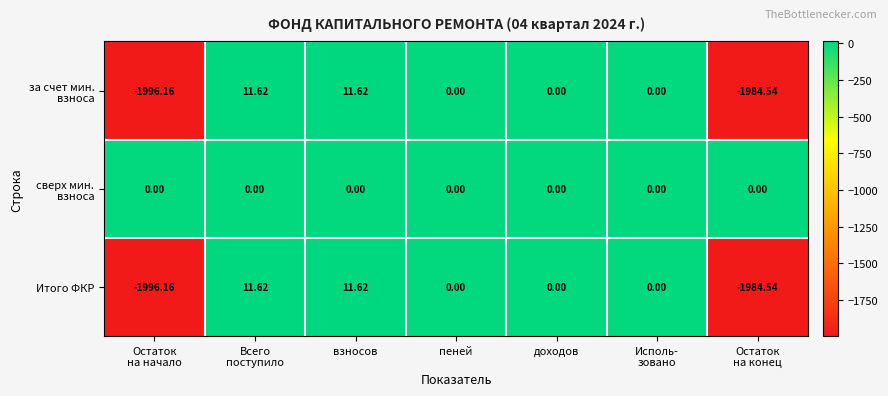

Count the number of data series in this chart.

3